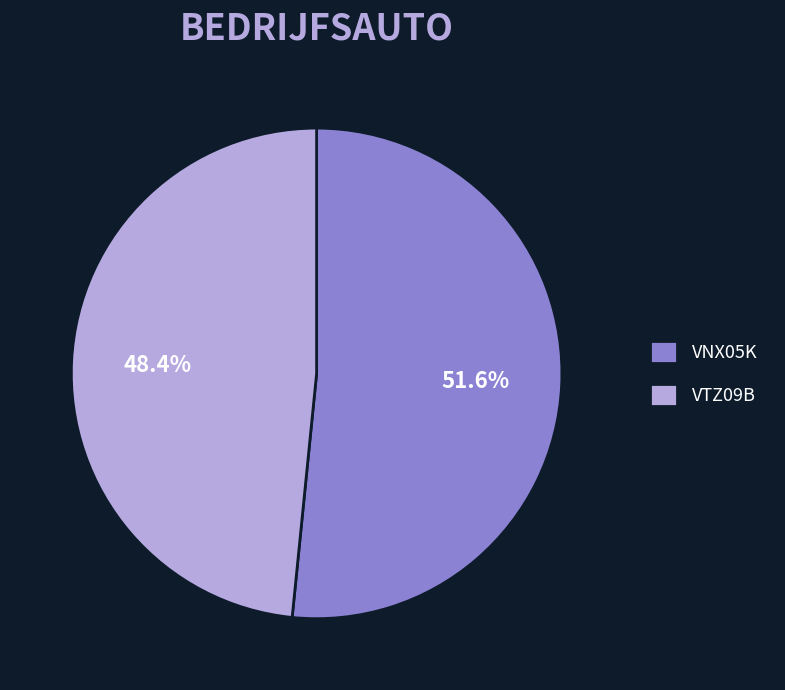

What is the majority slice?

VNX05K